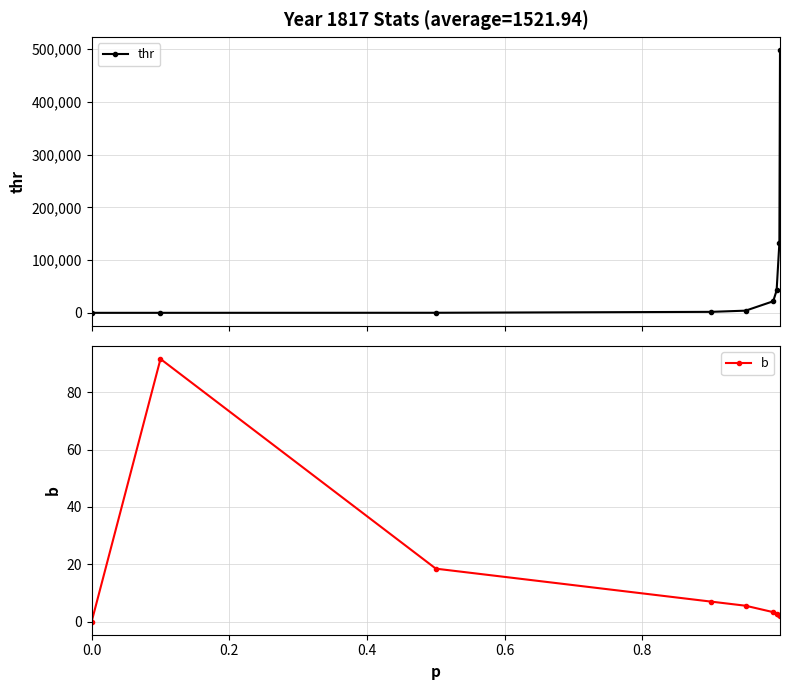

True or false: b and thr cross at least once.

True